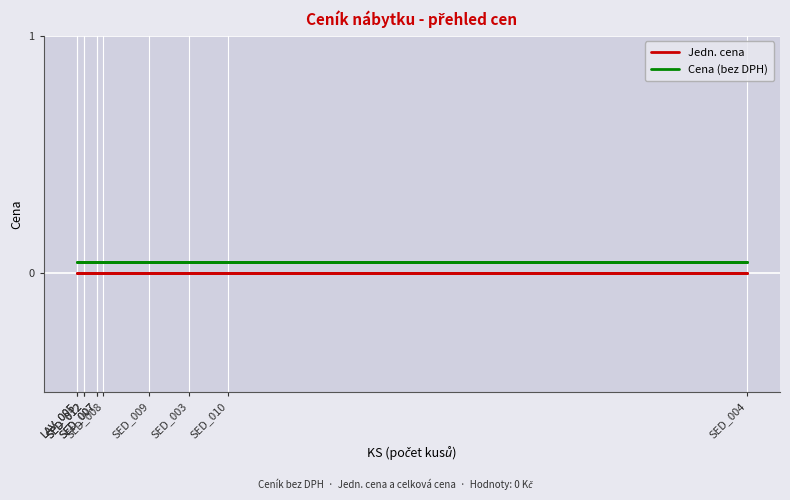

What is the total value across all series at SED_012?

0.1